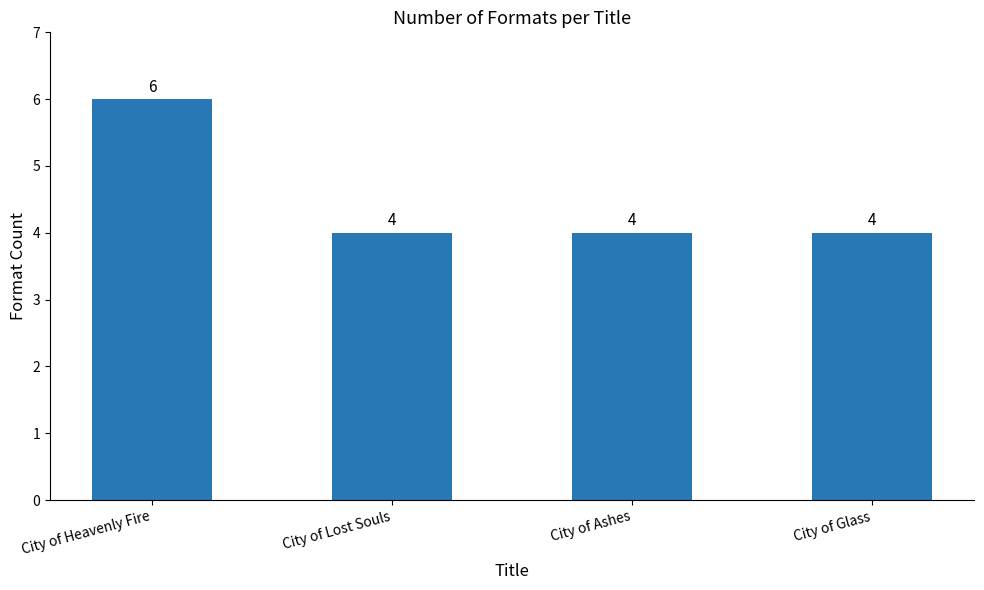

What is the sum of all values?

18